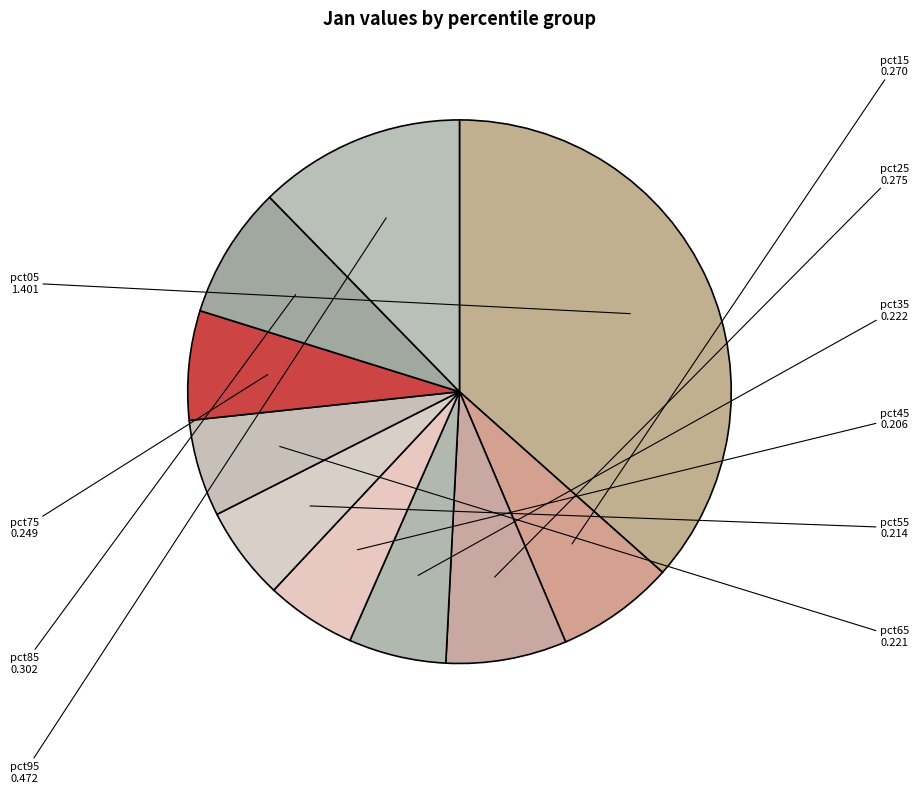

How many segments does this pie chart have?

10